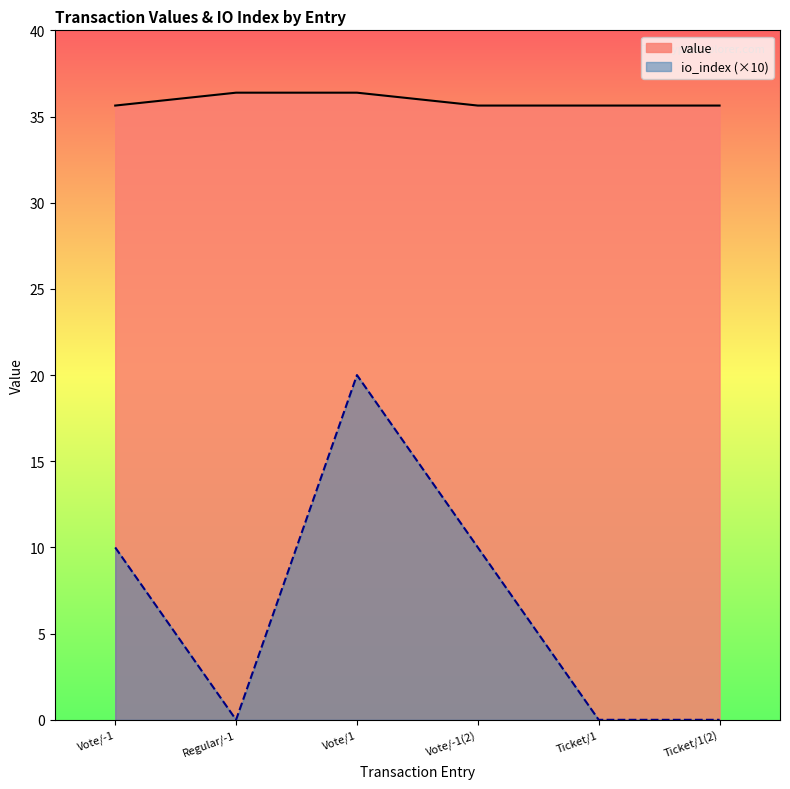

How many data points in io_index are above 10?

1